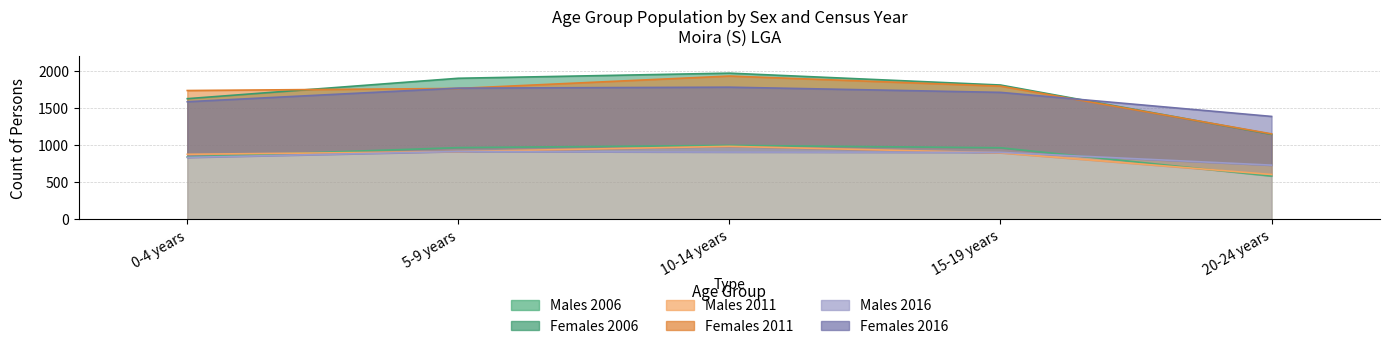

What is the difference between the maximum and second lowest values in the Females 2006 series?

344